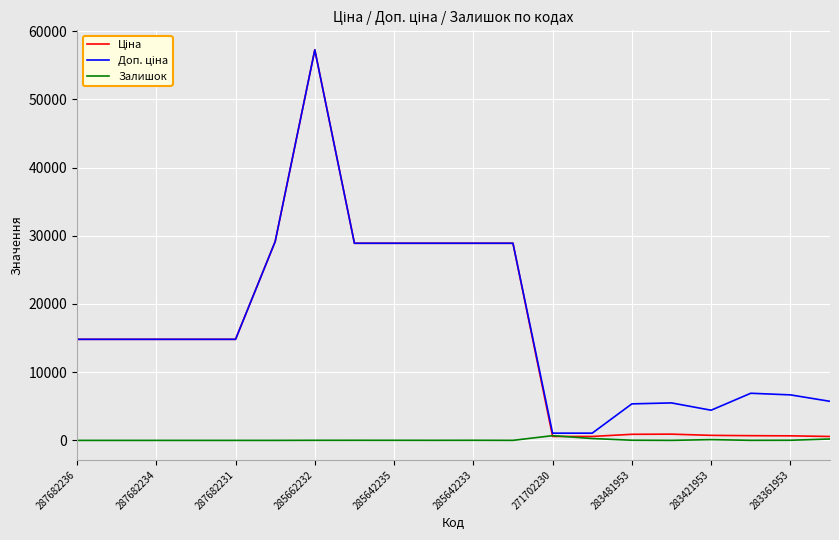

What is the sum of all Залишок values?

1411.0